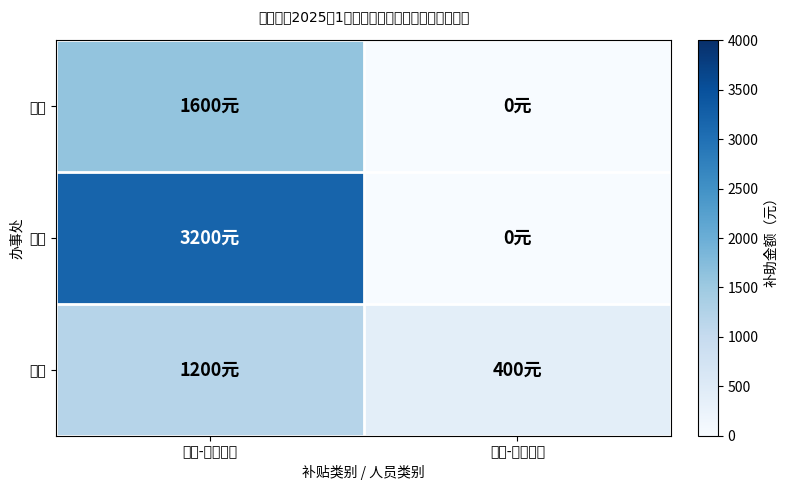

Reading right to left, extract all data points from this chart.

大鹏: 低边-生活补贴=0	低保-生活补贴=1600
葵涌: 低边-生活补贴=0	低保-生活补贴=3200
南澳: 低边-生活补贴=400	低保-生活补贴=1200